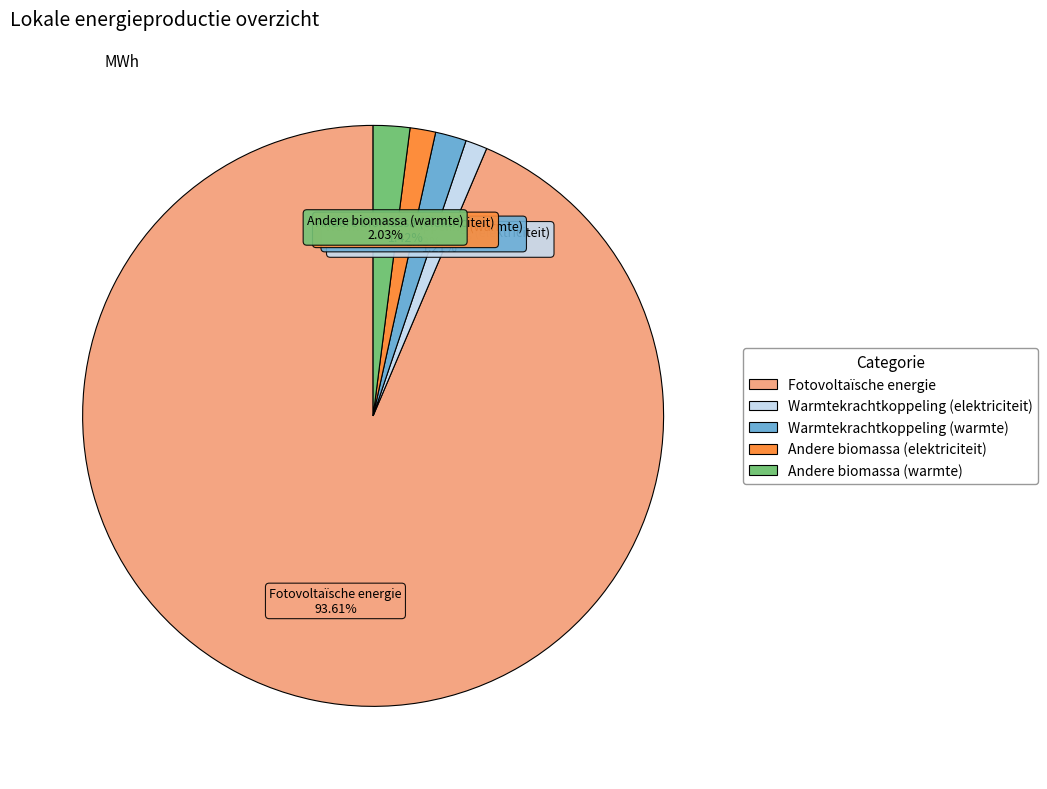

How many slices are in this pie chart?

5